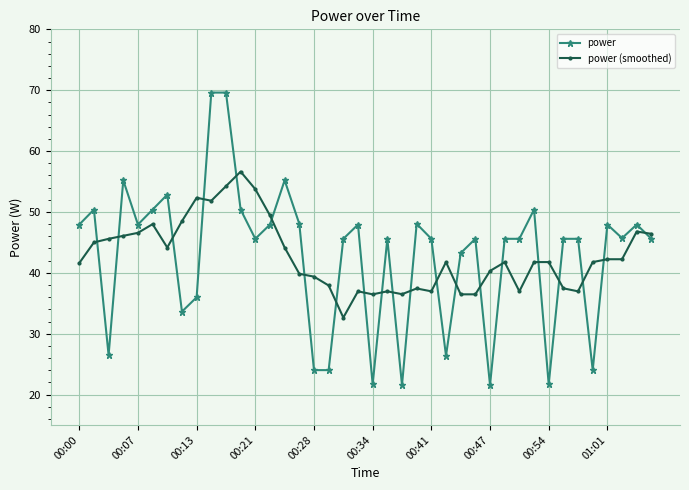

What is the average value of the power series?

42.8